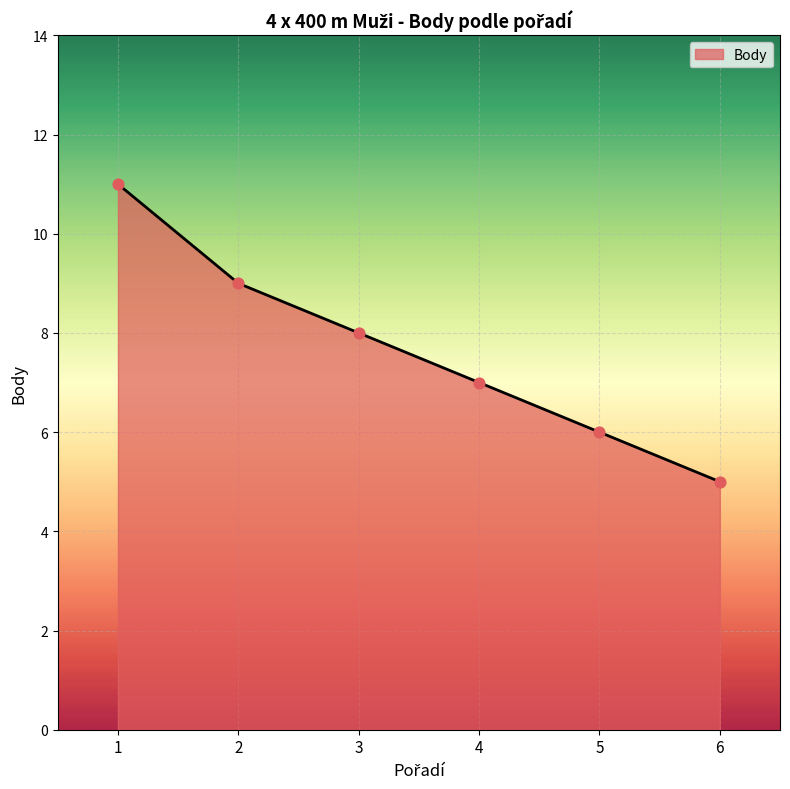

Between 6 and 4, which is larger?

4